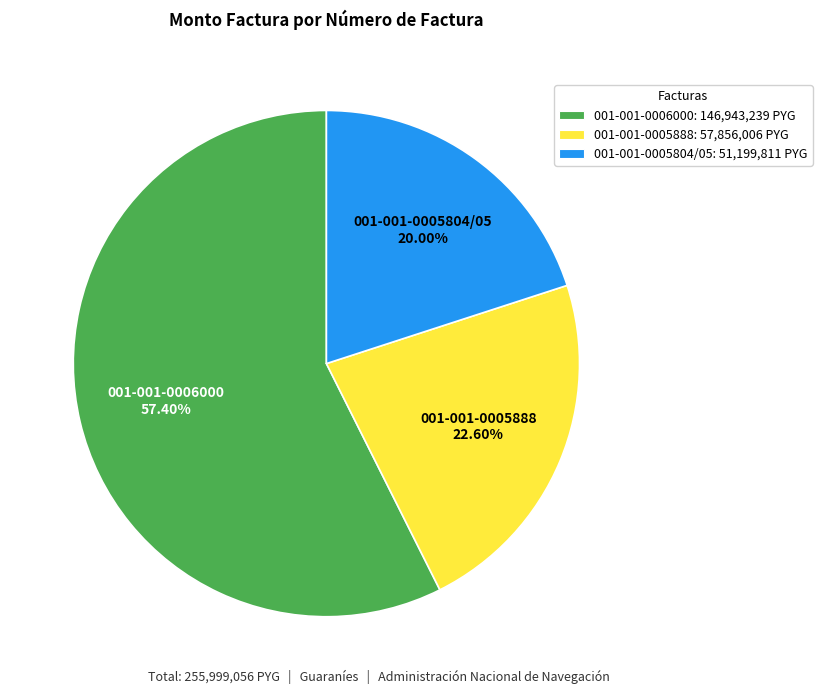

To the nearest percent, what is the difference between the largest and smallest slice percentages?

37%